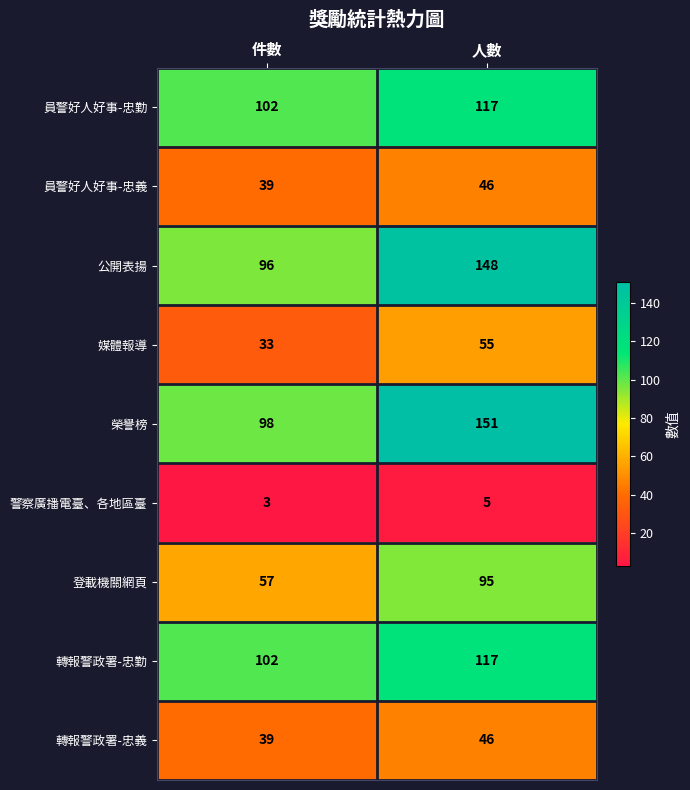

Reading left to right, list all the values displayed in this chart.

員警好人好事-忠勤: 102	117
員警好人好事-忠義: 39	46
公開表揚: 96	148
媒體報導: 33	55
榮譽榜: 98	151
警察廣播電臺、各地區臺: 3	5
登載機關網頁: 57	95
轉報警政署-忠勤: 102	117
轉報警政署-忠義: 39	46